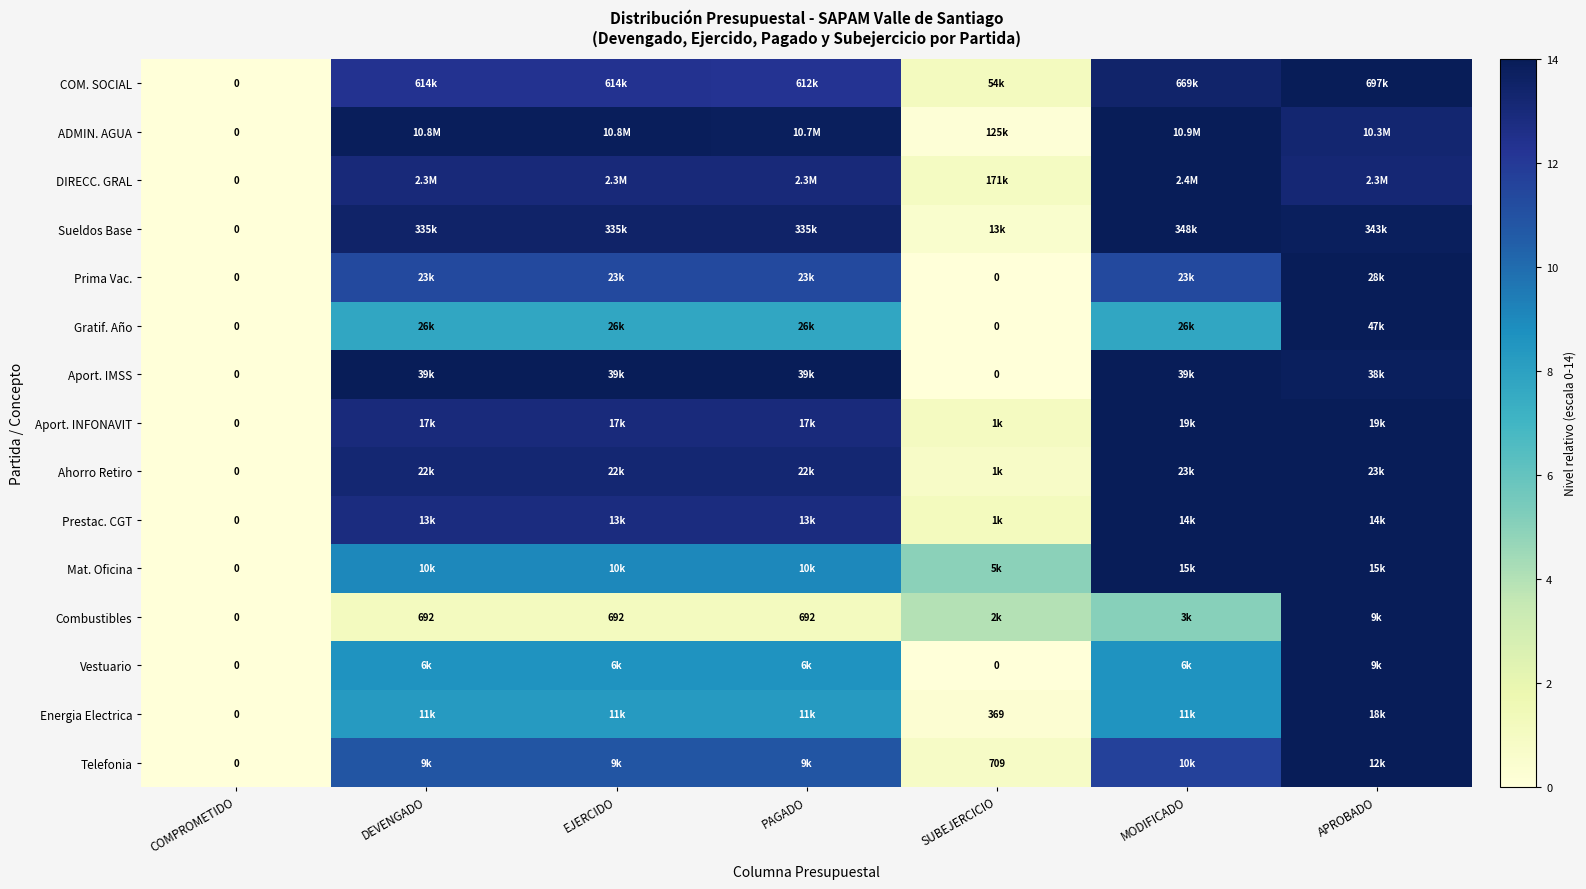

At how many categories does at least one series exceed 6?

5